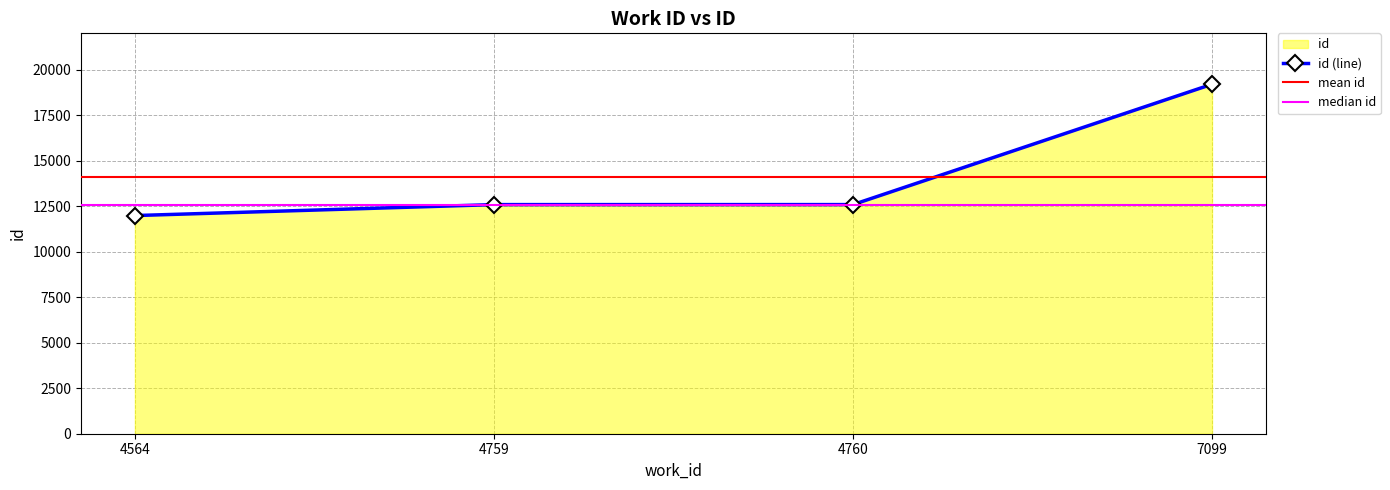

At which label does the data first exceed 12590?

7099